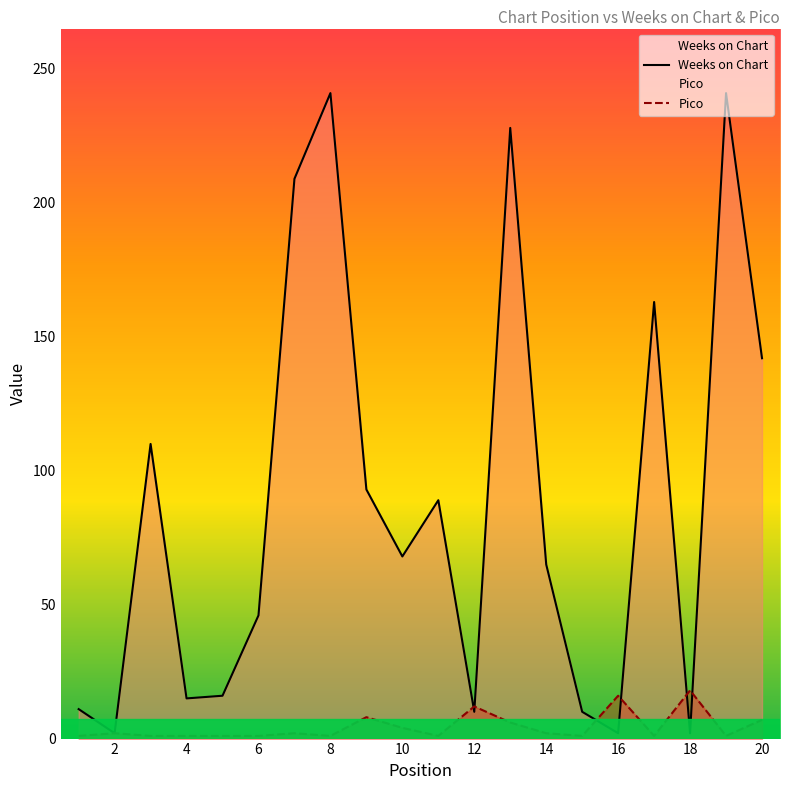

In Pico, how many points are higher than both neighbors (excluding endpoints)?

6